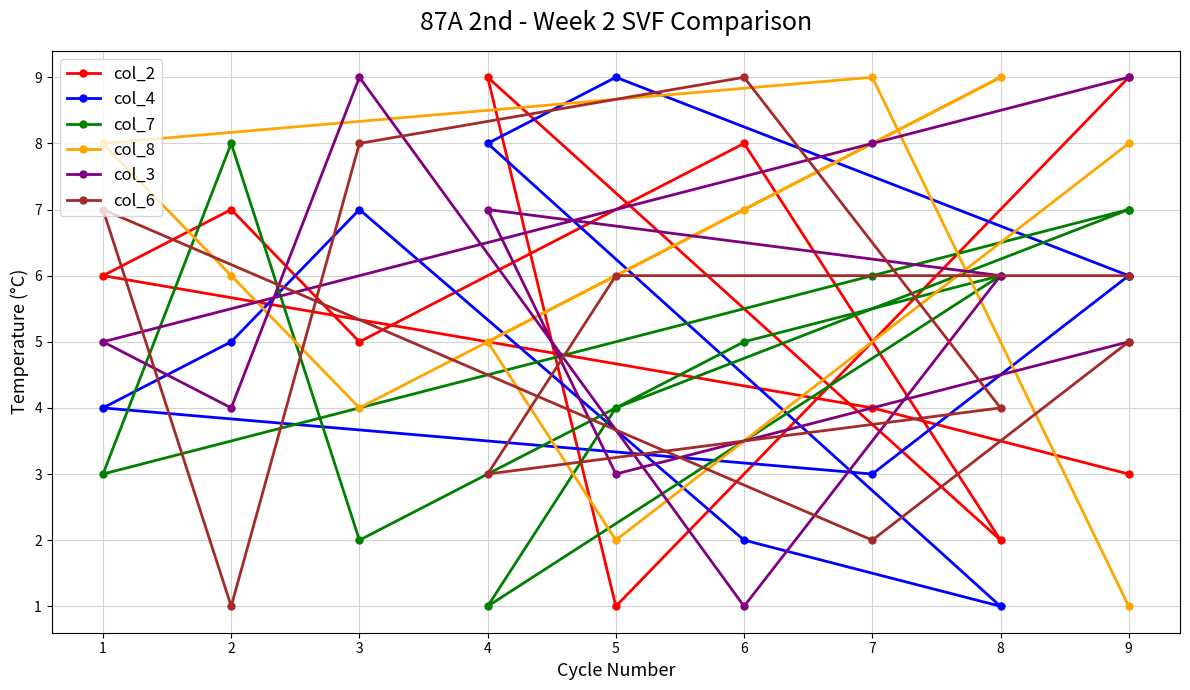

Between 8 and 6, which is larger?

6